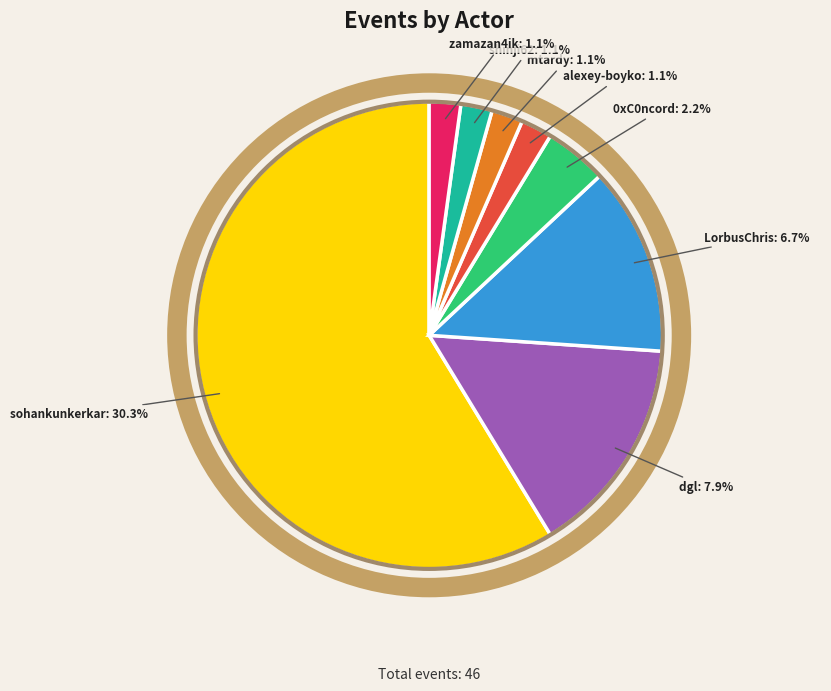

Rank the categories by value from lowest to highest.

alexey-boyko, mtardy, shinji62, zamazan4ik, 0xC0ncord, LorbusChris, dgl, sohankunkerkar